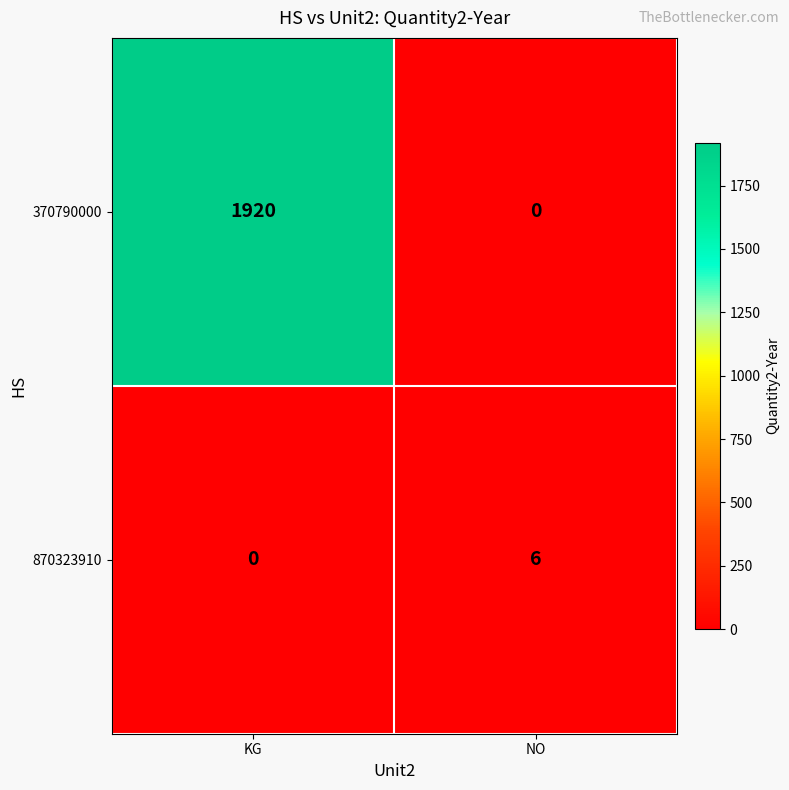

Rank the categories by 370790000 value from highest to lowest.

KG, NO